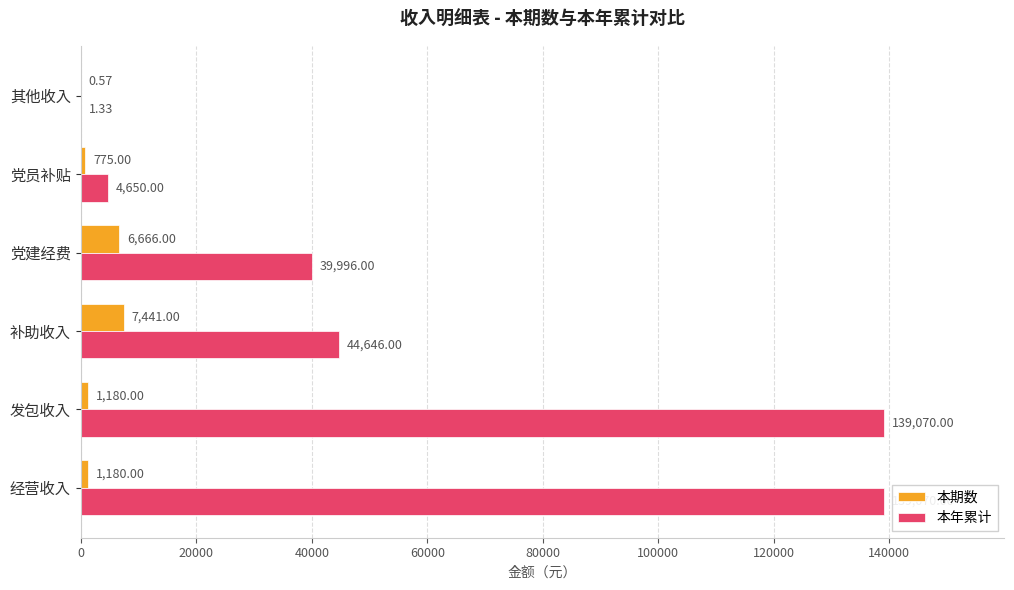

Which category has the highest value in the 本期数 series?

补助收入